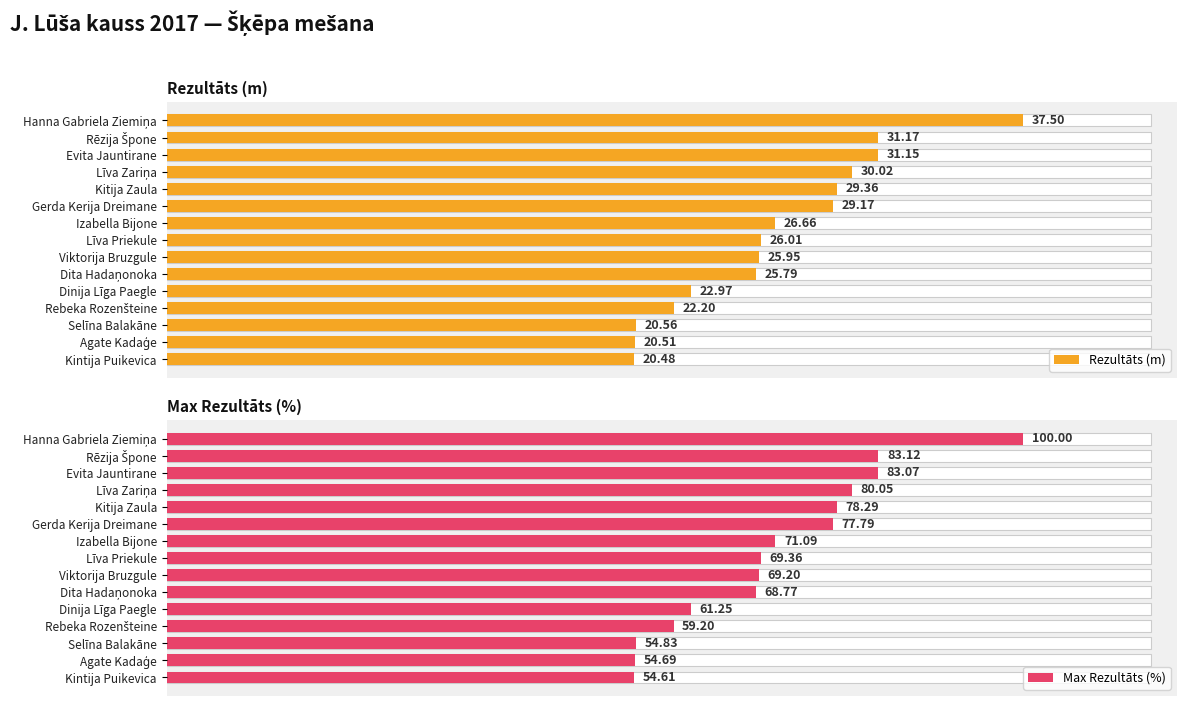

What is the value of the Max Rezultāts (%) bar at the 7th from the left?

71.1